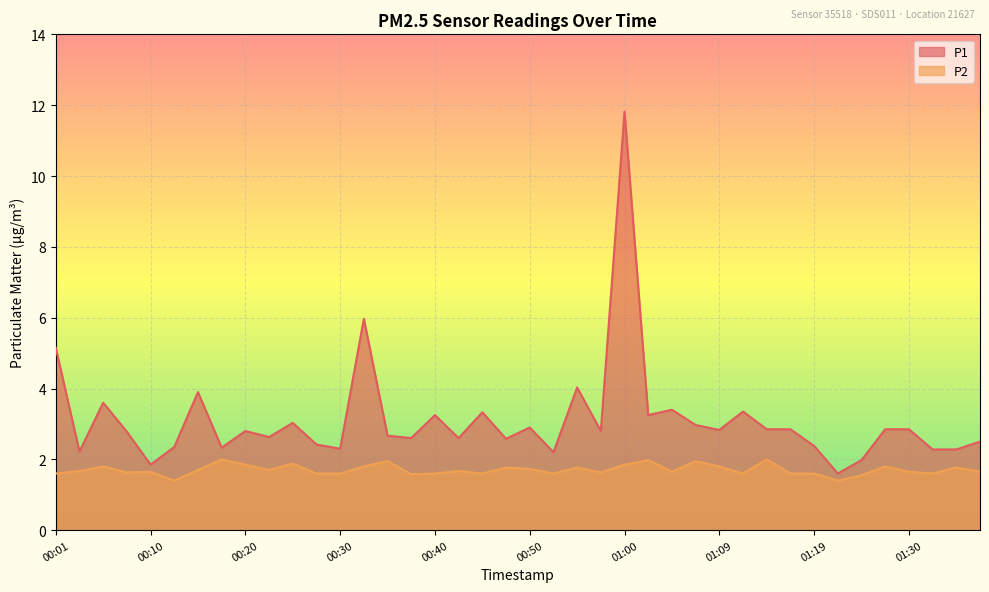

True or false: P2 and P1 intersect in this chart.

False